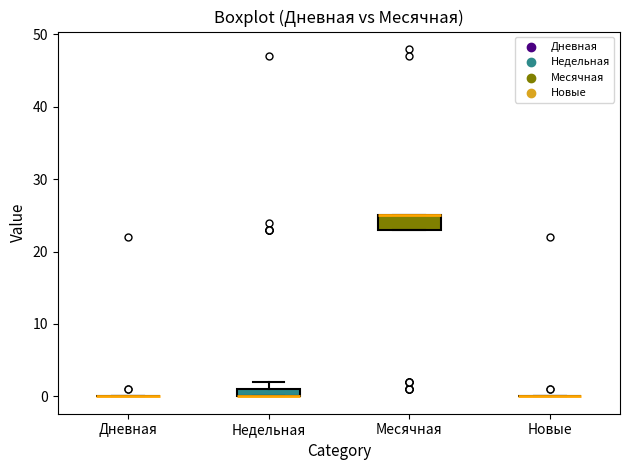

Comparing the boxes themselves (not the whiskers), which one is the tallest?

Месячная